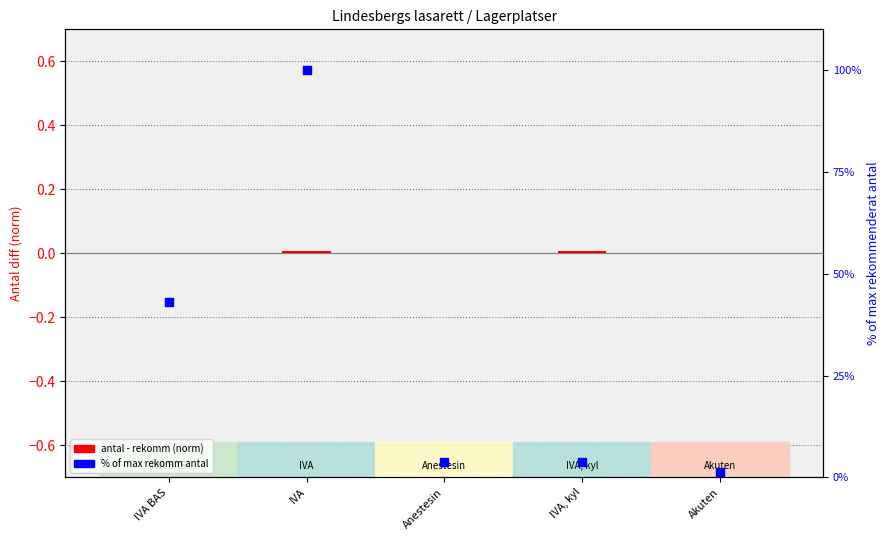

What are all the series names shown in the legend?

antal - rekomm (norm), % of max rekomm